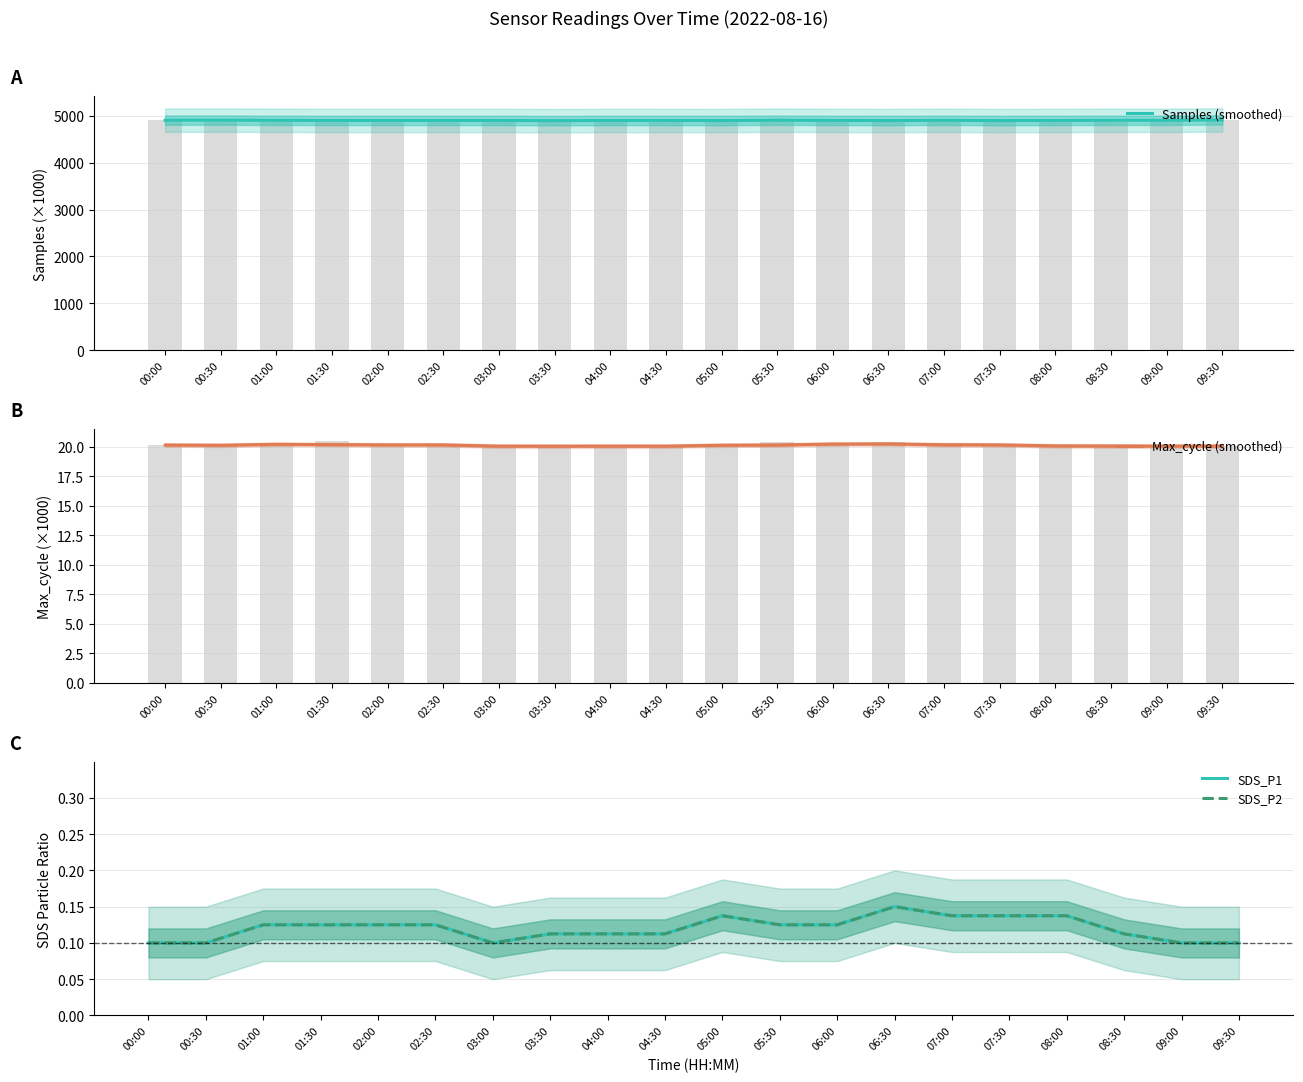

True or false: Max_cycle (smoothed) has a value of 5.9 at 07:00.

False